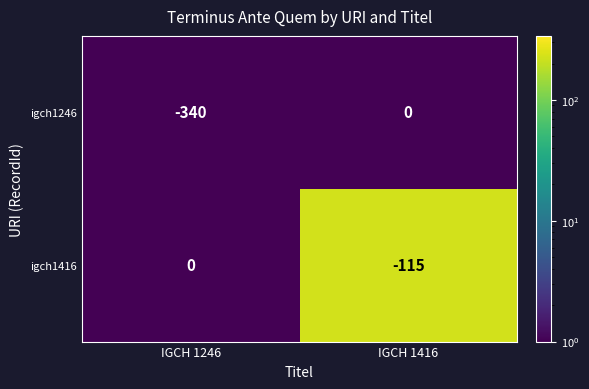

What is the maximum value shown in the chart?

0